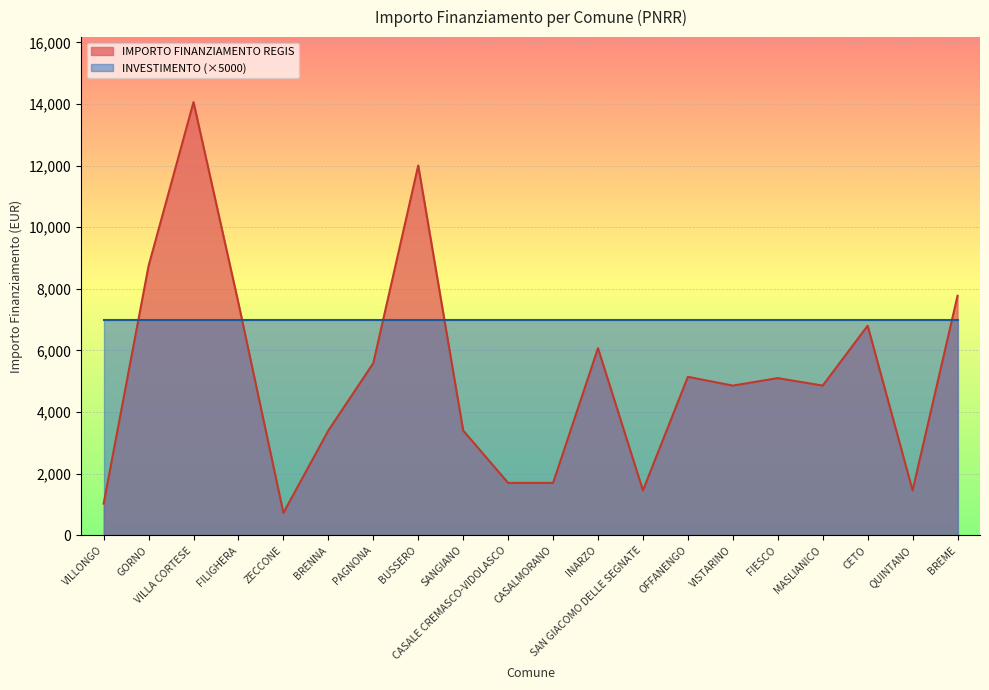

Rank the categories by value from highest to lowest.

VILLA CORTESE, BUSSERO, GORNO, BREME, FILIGHERA, CETO, INARZO, PAGNONA, OFFANENGO, FIESCO, VISTARINO, MASLIANICO, BRENNA, SANGIANO, CASALE CREMASCO-VIDOLASCO, CASALMORANO, SAN GIACOMO DELLE SEGNATE, QUINTANO, VILLONGO, ZECCONE